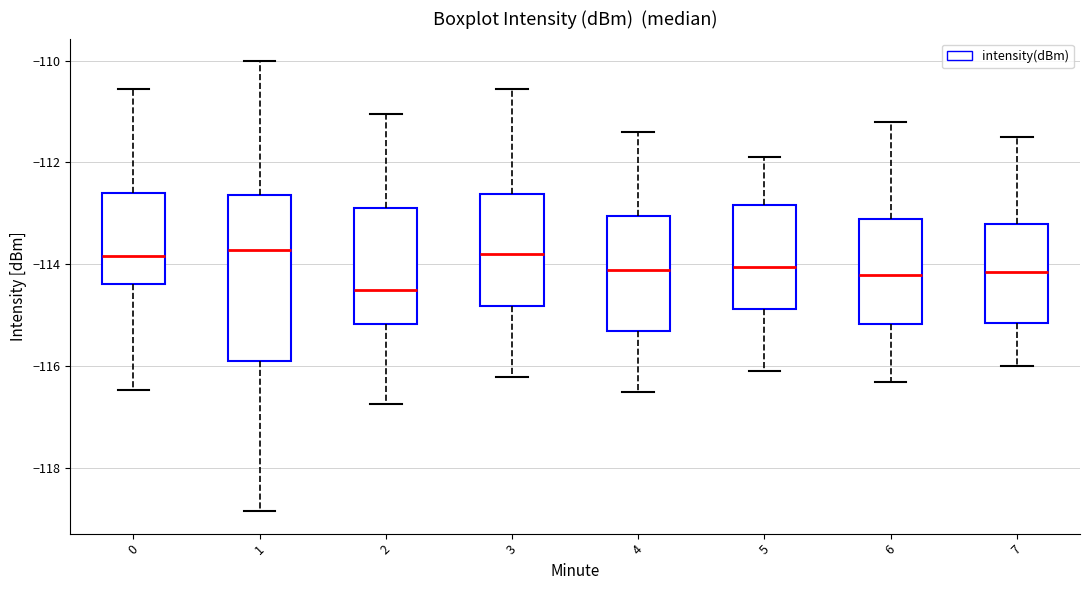

Reading left to right, transcribe this box plot: for each box, give where its median line is, the range the box spans, and where its two whiskers end, as read against the y-axis. The values are not printed on the chart, so give them approximately, as read against the axis.

0: median -113.8, box -114.4 to -112.6, whiskers -116.4 to -110.6
1: median -113.8, box -115.8 to -112.6, whiskers -118.8 to -110.0
2: median -114.4, box -115.2 to -112.8, whiskers -116.8 to -111.0
3: median -113.8, box -114.8 to -112.6, whiskers -116.2 to -110.6
4: median -114.0, box -115.2 to -113.0, whiskers -116.4 to -111.4
5: median -114.0, box -114.8 to -112.8, whiskers -116.0 to -111.8
6: median -114.2, box -115.2 to -113.0, whiskers -116.2 to -111.2
7: median -114.2, box -115.2 to -113.2, whiskers -116.0 to -111.4